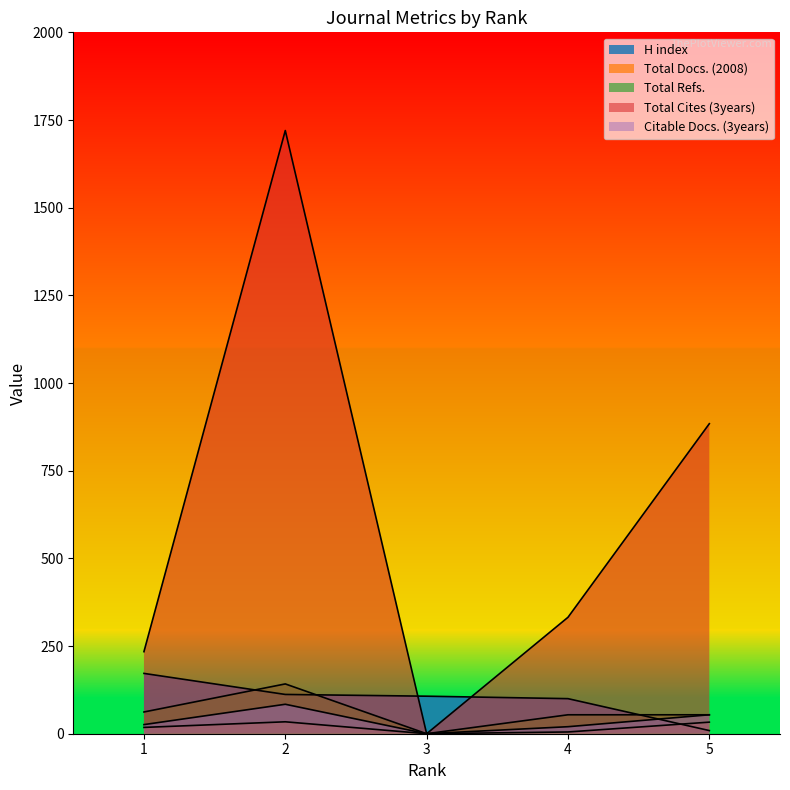

What is the greatest value displayed?

1720